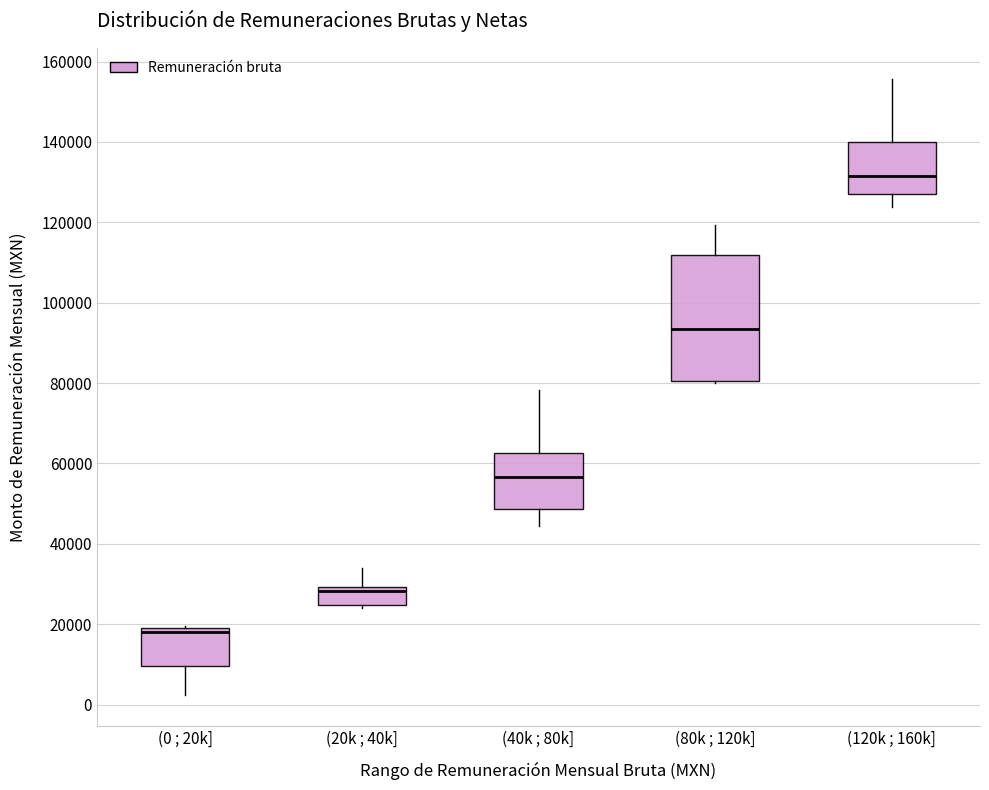

Which box has the highest median line?

(120k ; 160k]